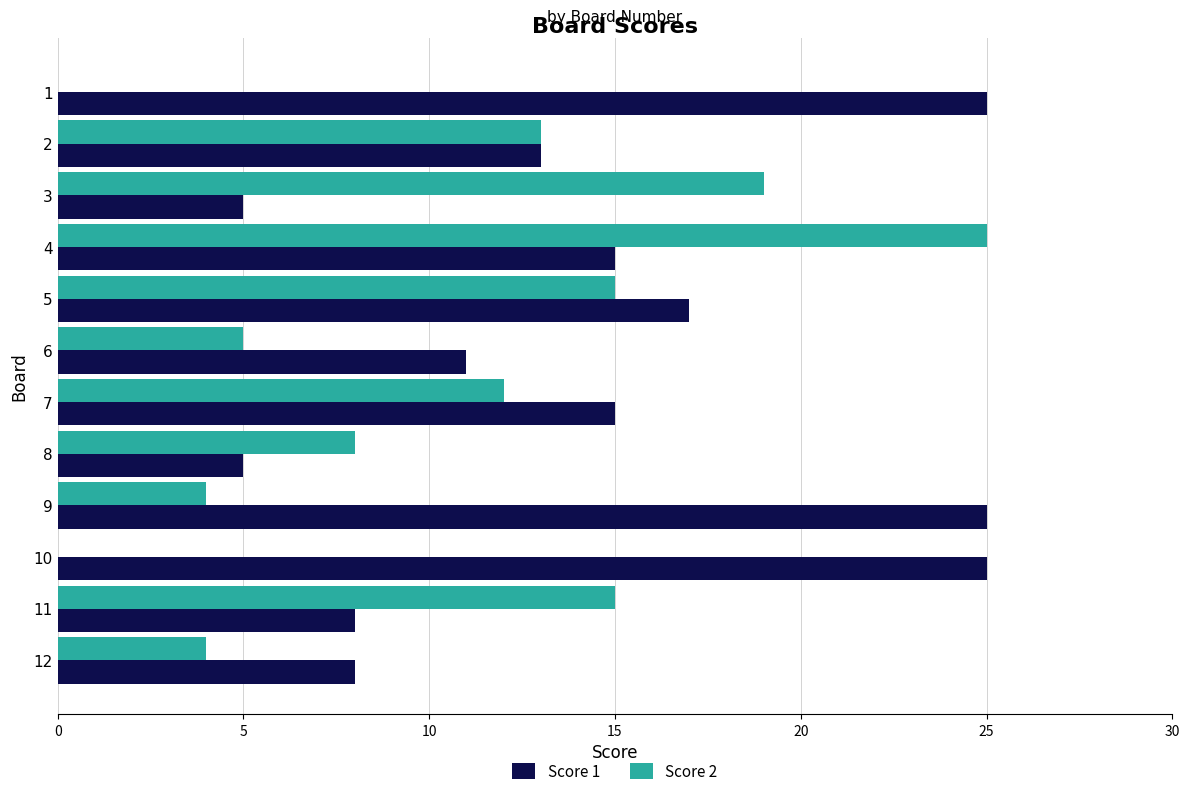

What is the sum of all Score 2 values?

120